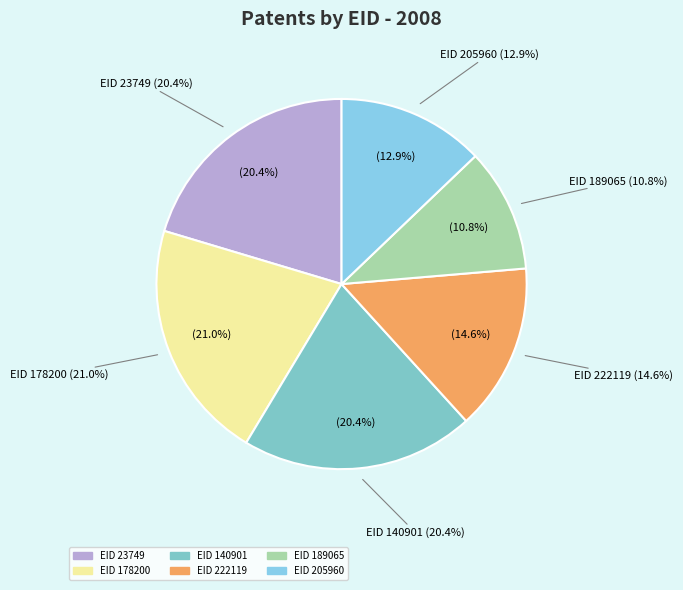

The 23749 slice represents 33% of the pie. True or false?

False